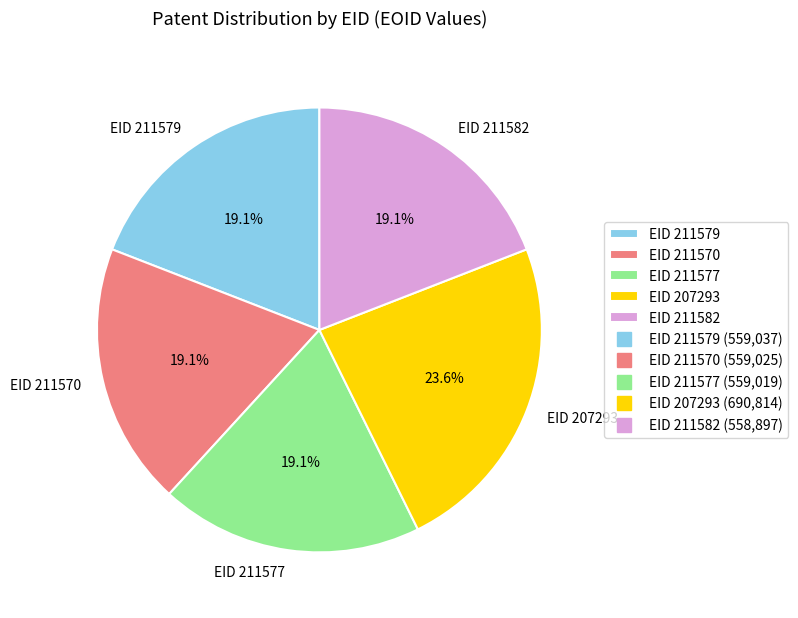

To the nearest percent, what is the average slice percentage?

20%